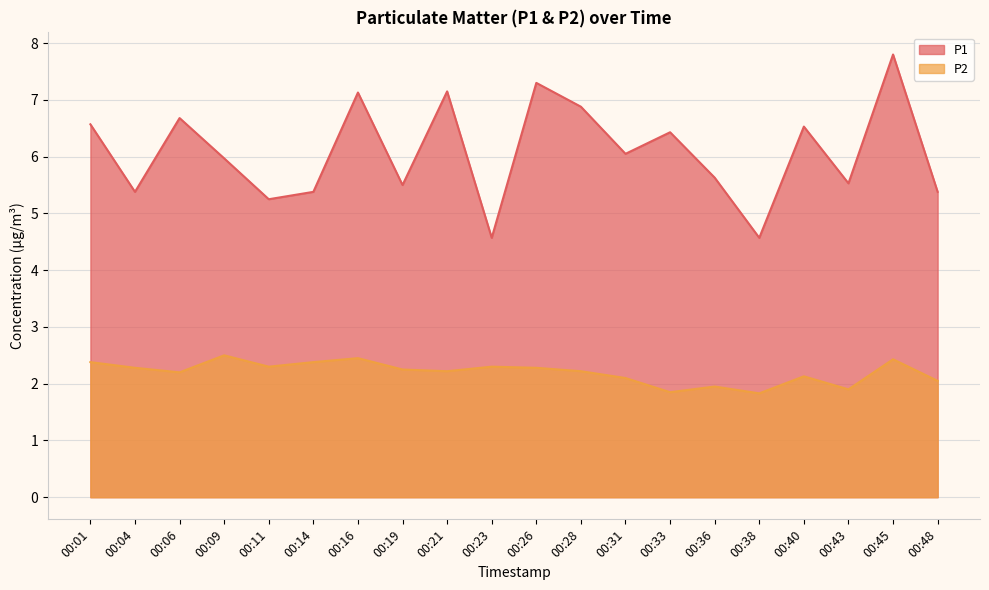

Which series has the largest range (max minus min)?

P1